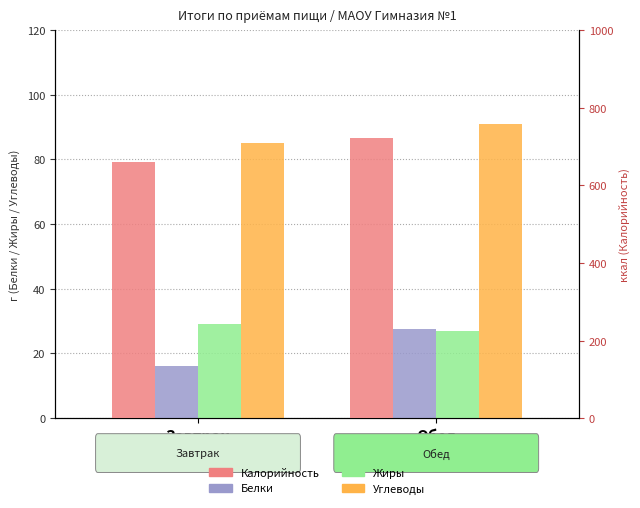

Reading left to right, what are all the values shown in this chart?

Белки: Завтрак=16.0	Обед=27.6
Жиры: Завтрак=29.0	Обед=26.8
Углеводы: Завтрак=85.2	Обед=91.0
Калорийность: Завтрак=659.6	Обед=722.2